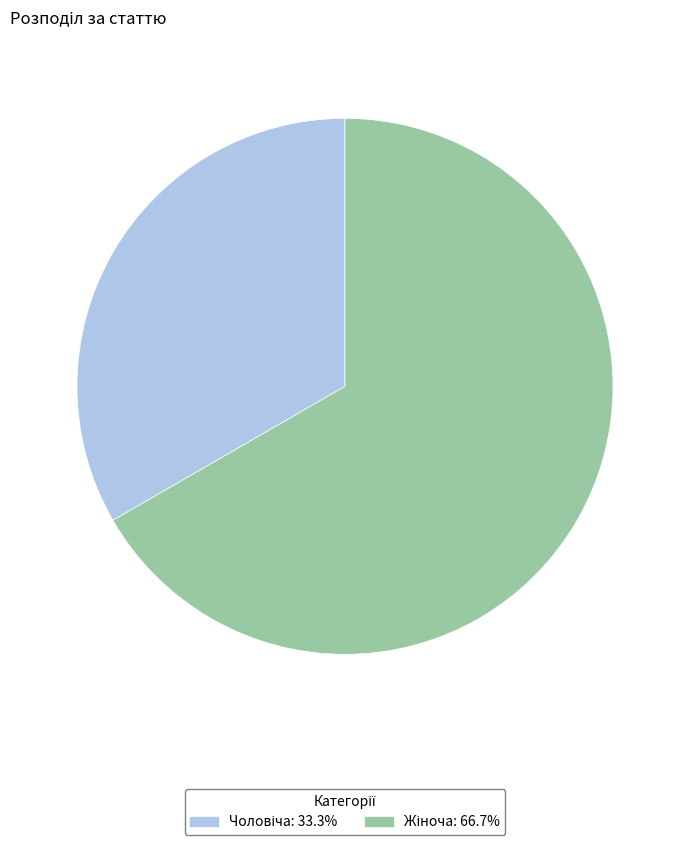

Count the number of slices in the pie.

2